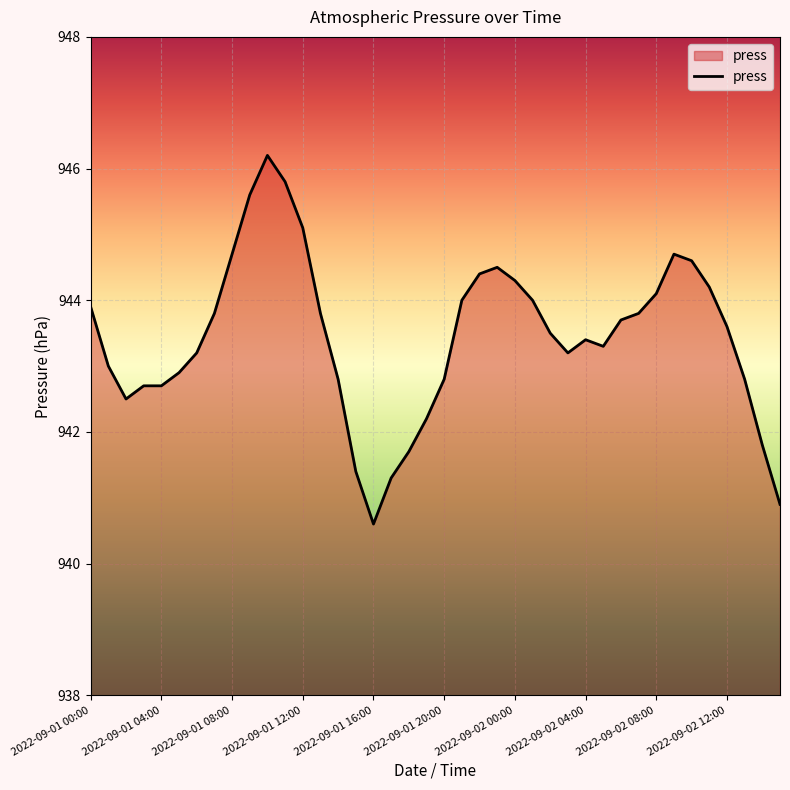

What is the minimum value shown in the chart?

940.6